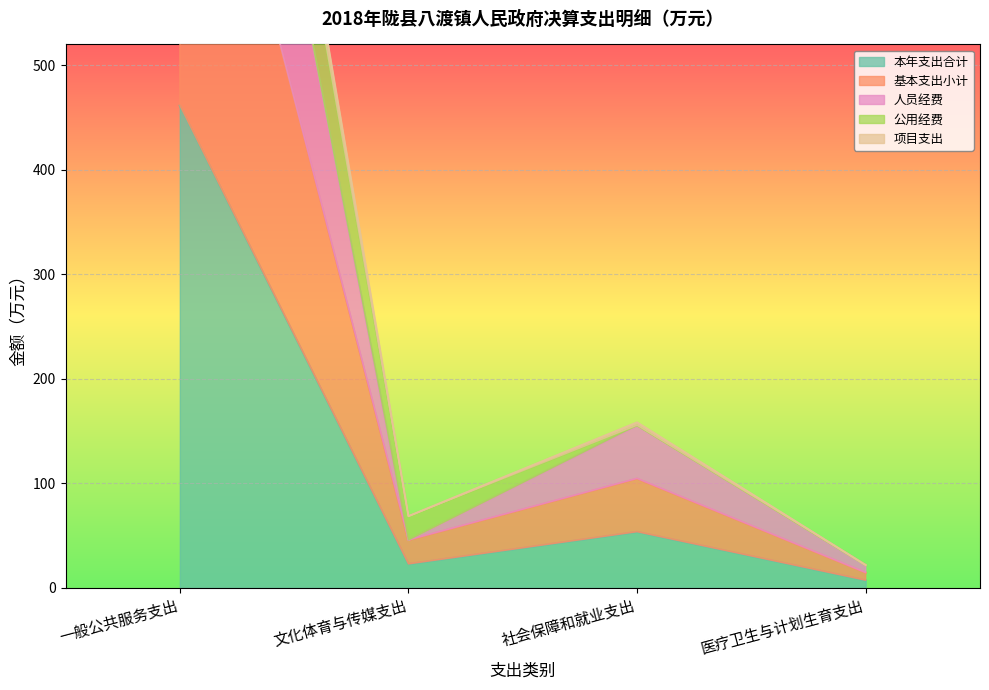

How many distinct data groups are displayed?

5